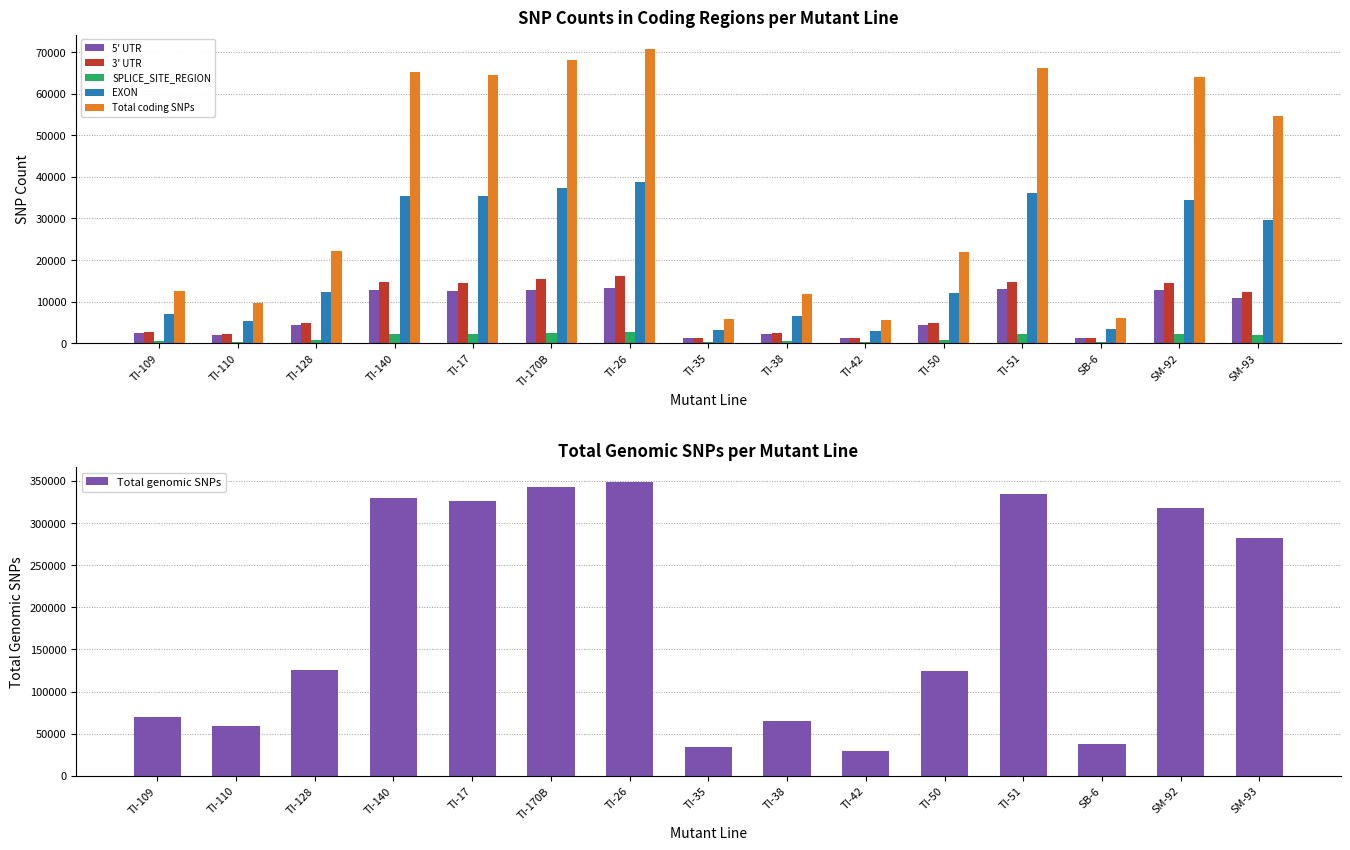

What are all the series names shown in the legend?

5' UTR, 3' UTR, SPLICE_SITE_REGION, EXON, Total coding SNPs, Total genomic SNPs